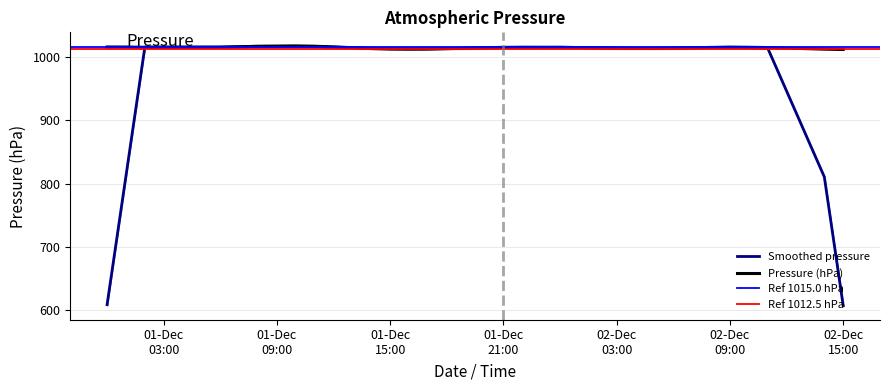

What is the maximum value for Pressure (hPa)?

1017.1